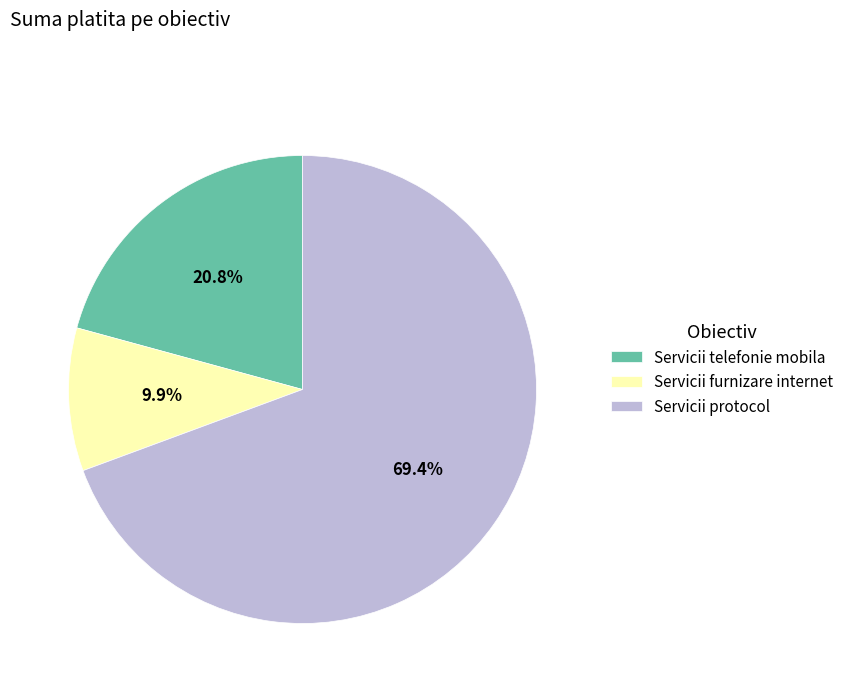

What is the ratio of the value at Servicii furnizare internet to the value at Servicii protocol?

0.1